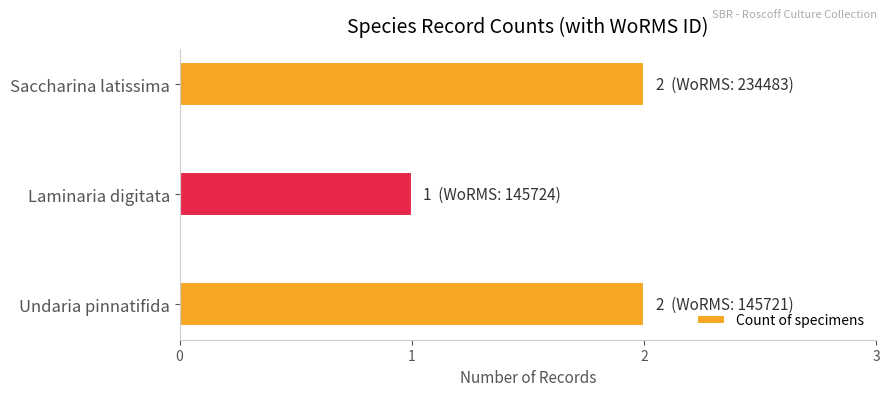

Does the chart contain stacked bars?

No